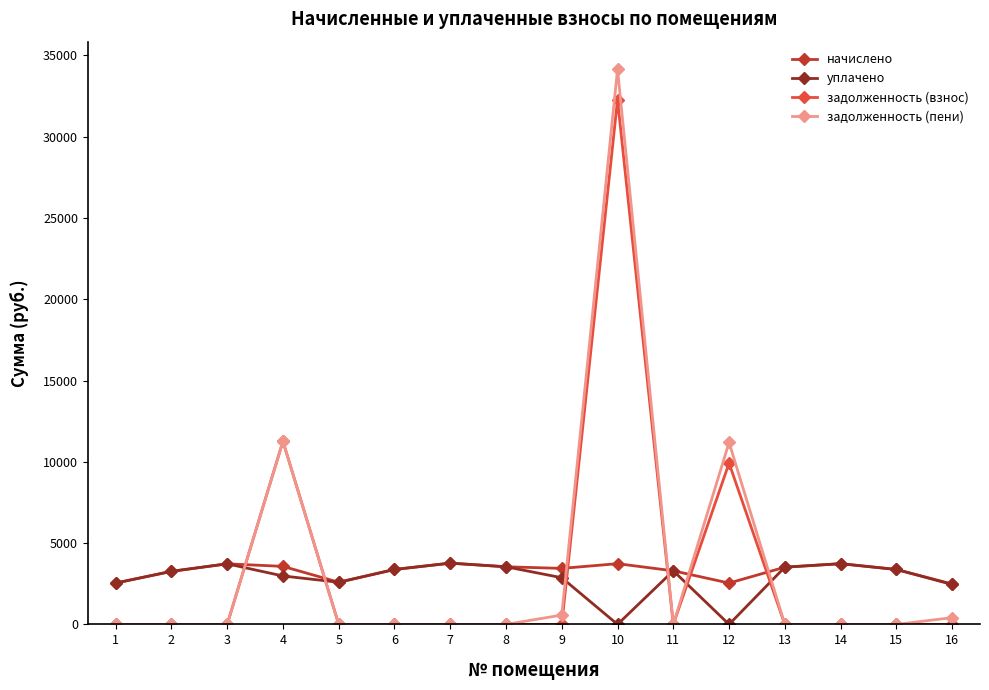

What is the value of the начислено point at the 12th from the left?

2542.0